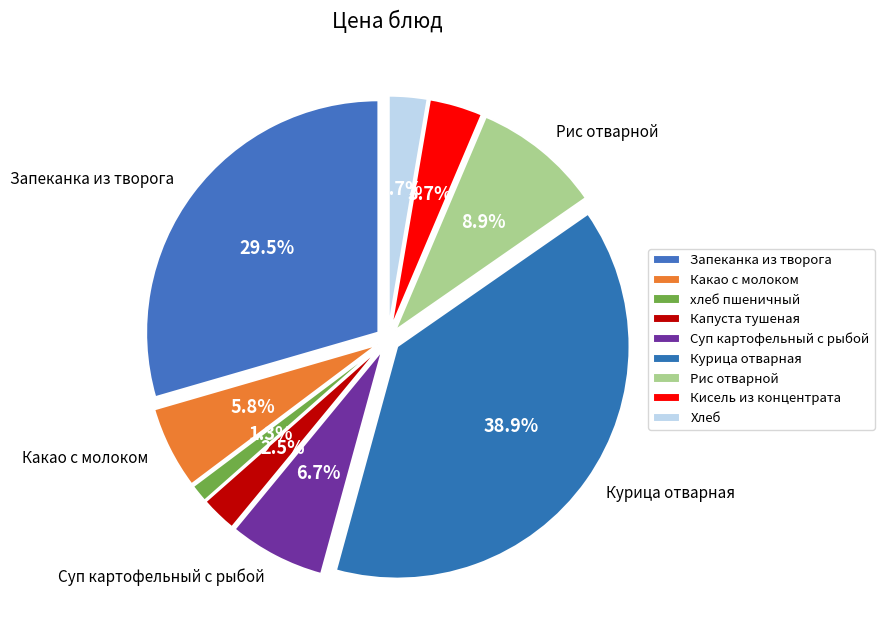

Which category has the smallest portion of the pie?

хлеб пшеничный